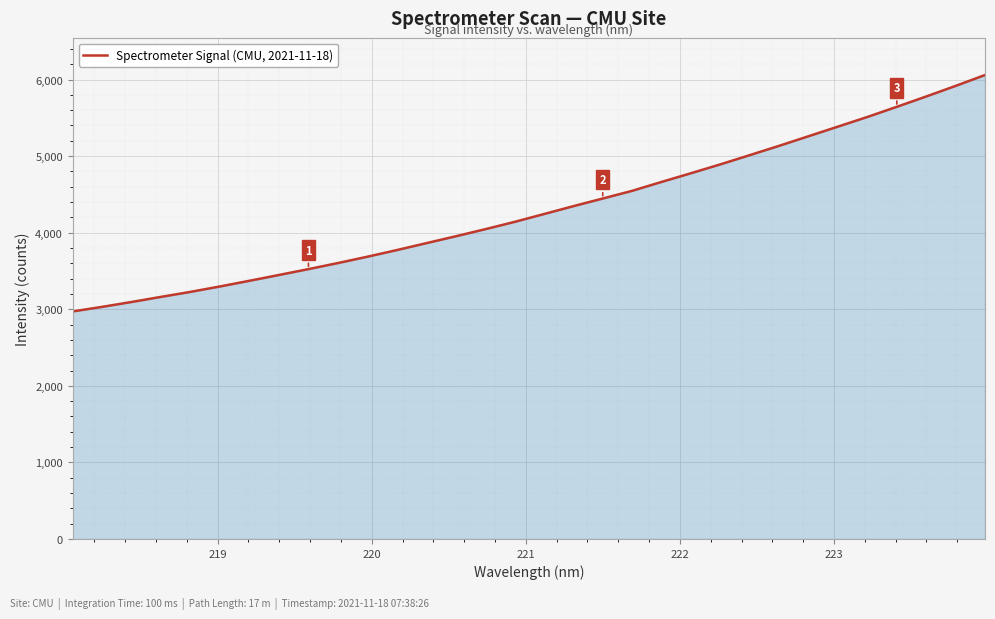

What is the greatest value displayed?

6058.9